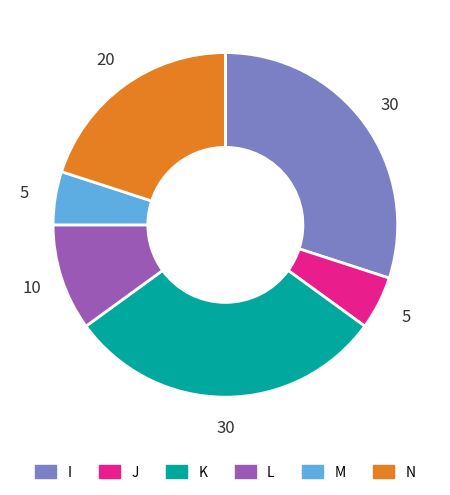

True or false: M accounts for 5% of the total.

True